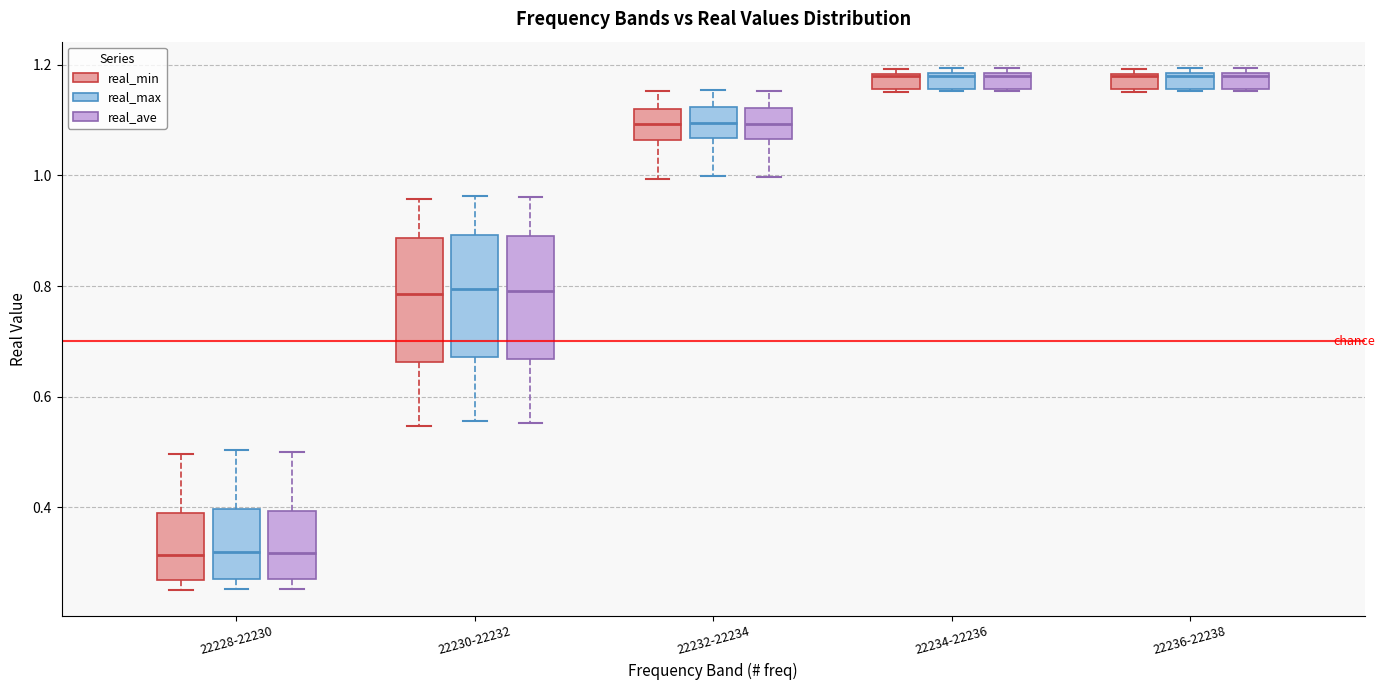

Where is the lower edge of the box for 22236-22238 (real_max) on the y-axis? The values are not printed on the chart, so give them approximately, as read against the axis.

1.16